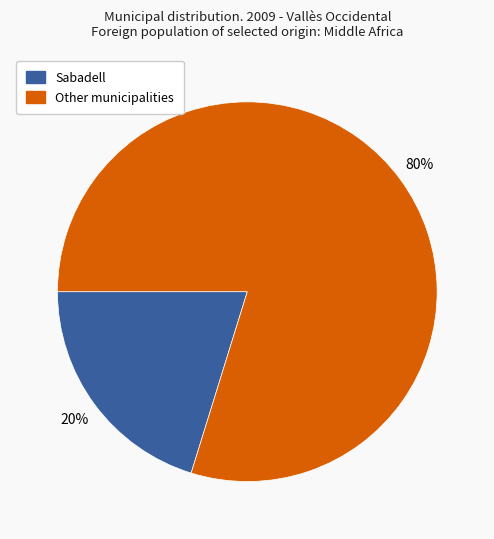

Is there a majority slice in this chart?

Yes